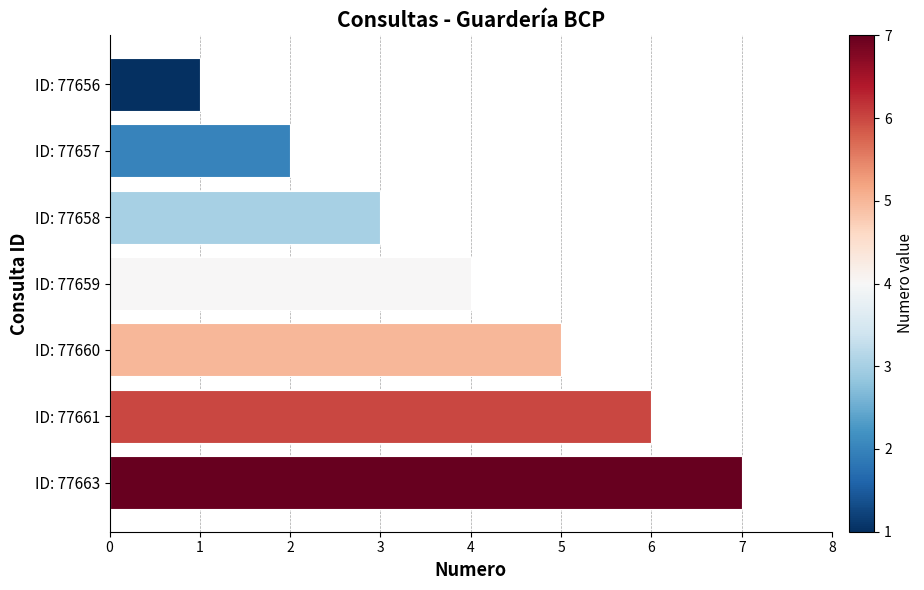

What is the ratio of the value at ID: 77659 to the value at ID: 77657?

2.0